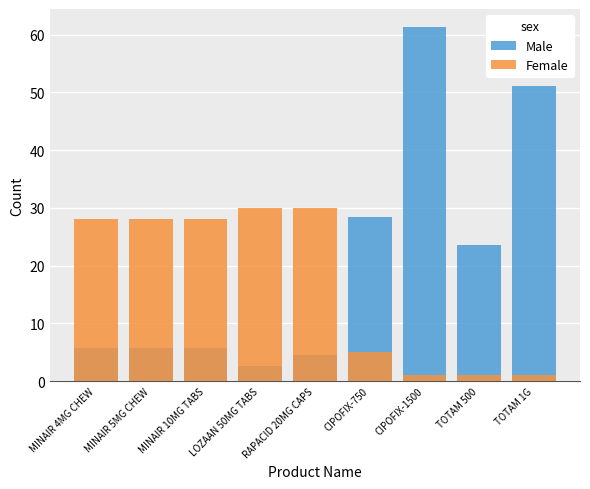

Reading left to right, extract all data points from this chart.

Male: MINAIR 4MG CHEW=5.7	MINAIR 5MG CHEW=5.7	MINAIR 10MG TABS=5.7	LOZAAN 50MG TABS=2.6	RAPACID 20MG CAPS=4.5	CIPOFIX-750=28.4	CIPOFIX-1500=61.4	TOTAM 500=23.6	TOTAM 1G=51.0
Female: MINAIR 4MG CHEW=28.0	MINAIR 5MG CHEW=28.0	MINAIR 10MG TABS=28.0	LOZAAN 50MG TABS=30.0	RAPACID 20MG CAPS=30.0	CIPOFIX-750=5.0	CIPOFIX-1500=1.0	TOTAM 500=1.0	TOTAM 1G=1.0